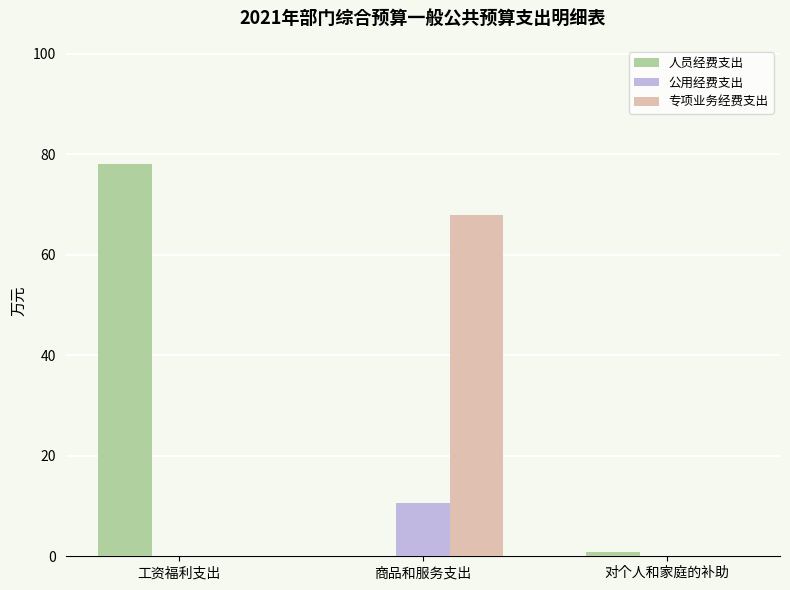

How many data points does each series have?

3